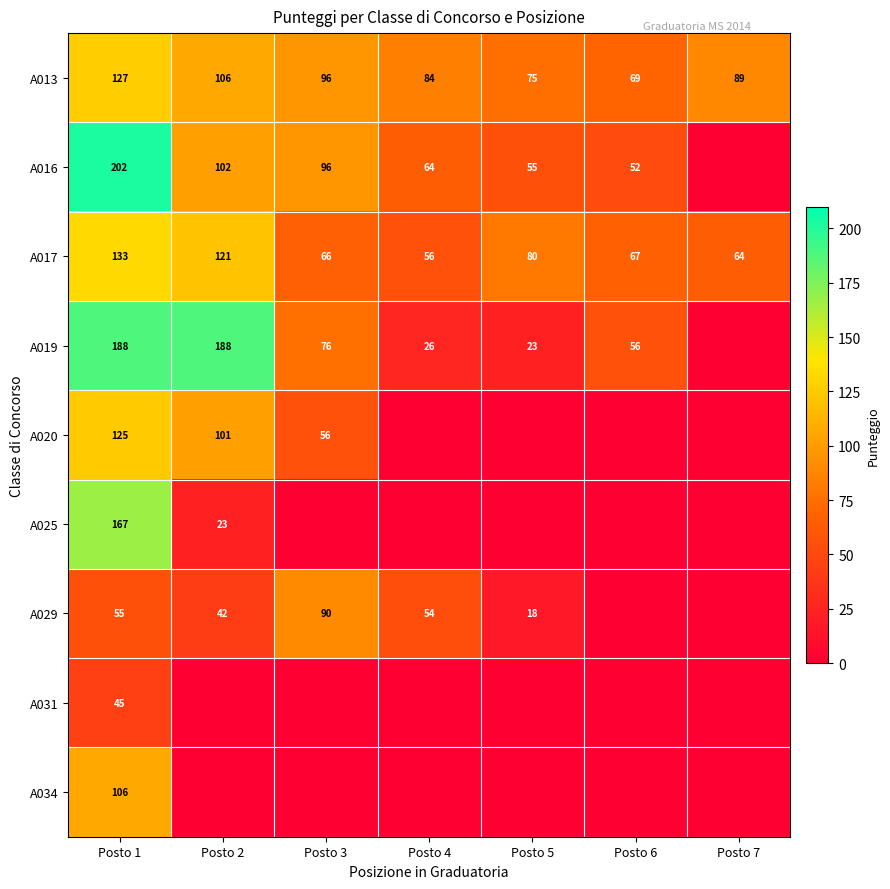

The A017 series shows 66 at Posto 3. True or false?

True